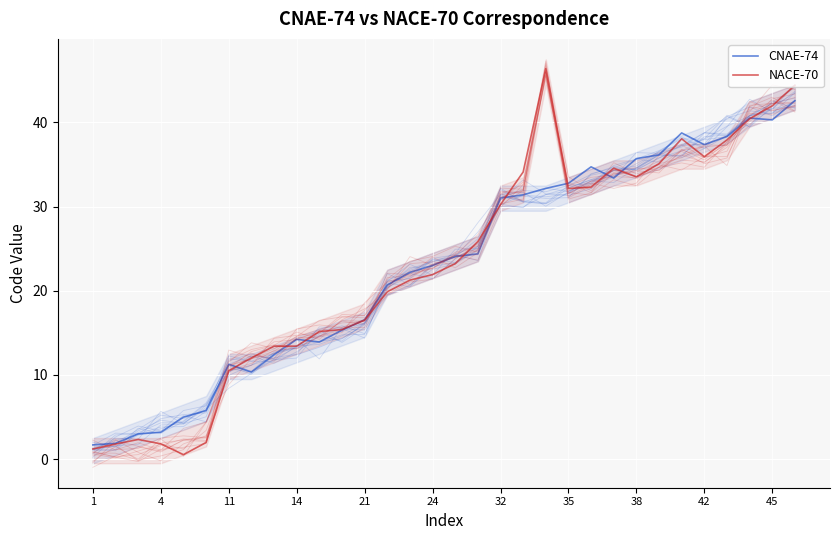

True or false: NACE-70 has more than 2 interior local peaks.

True